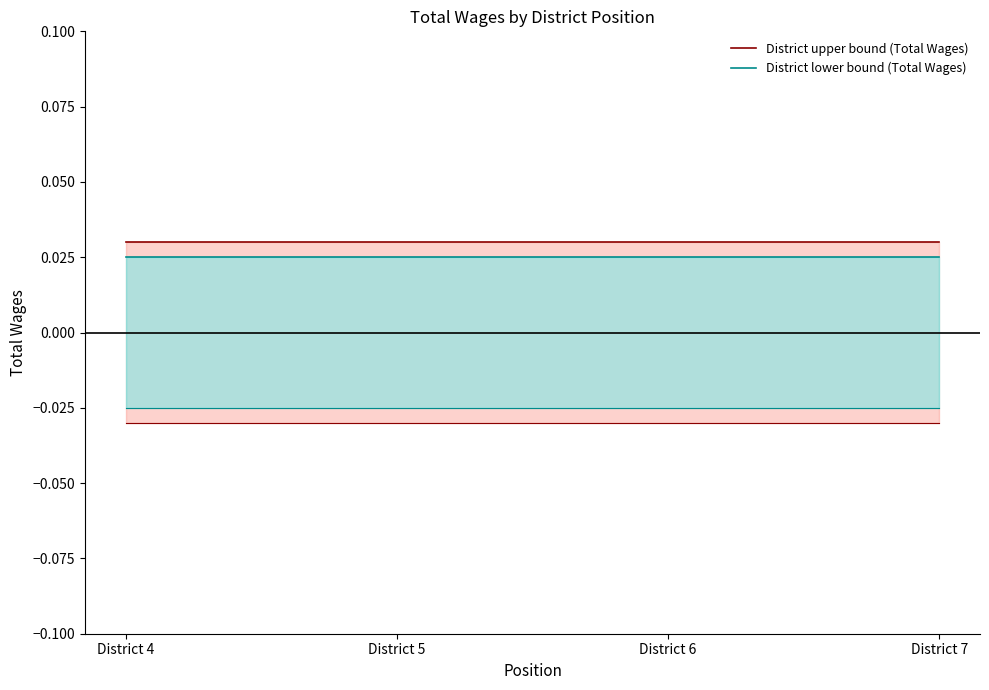

The value of District lower bound (Total Wages) at District 4 is 0.0. True or false?

False